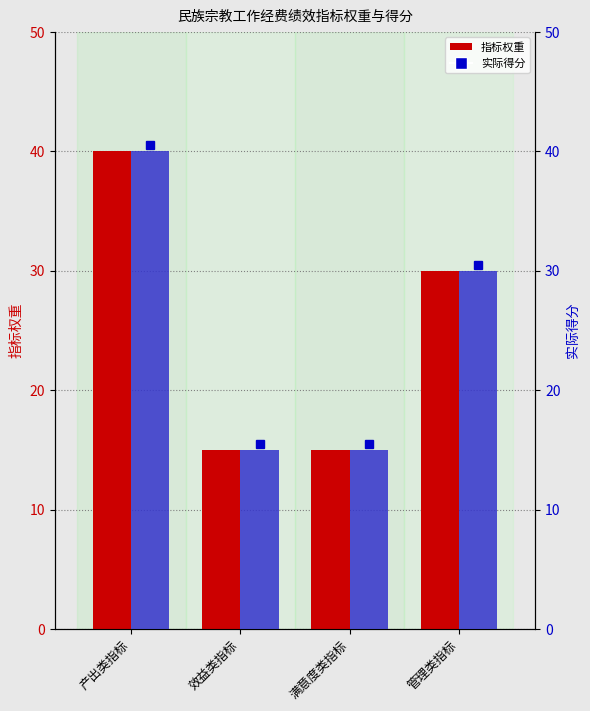

What is the minimum value for 指标权重?

15